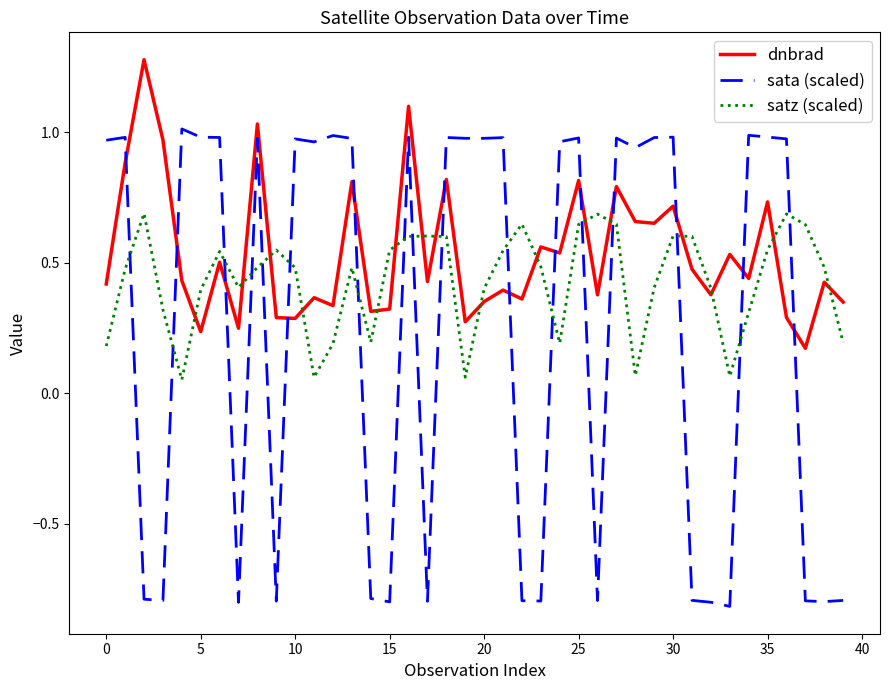

What is the lowest value of the sata (scaled) series?

-0.8